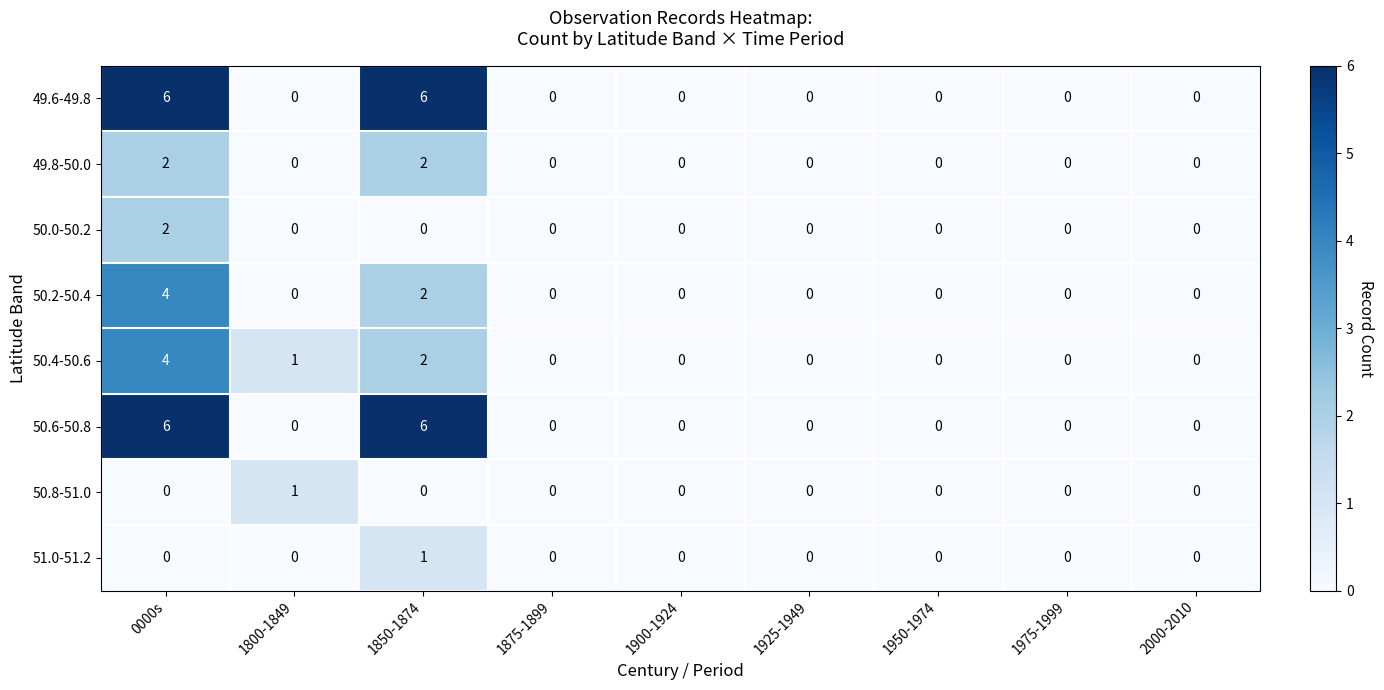

What is the difference between the second highest and minimum values in the 49.6-49.8 series?

6